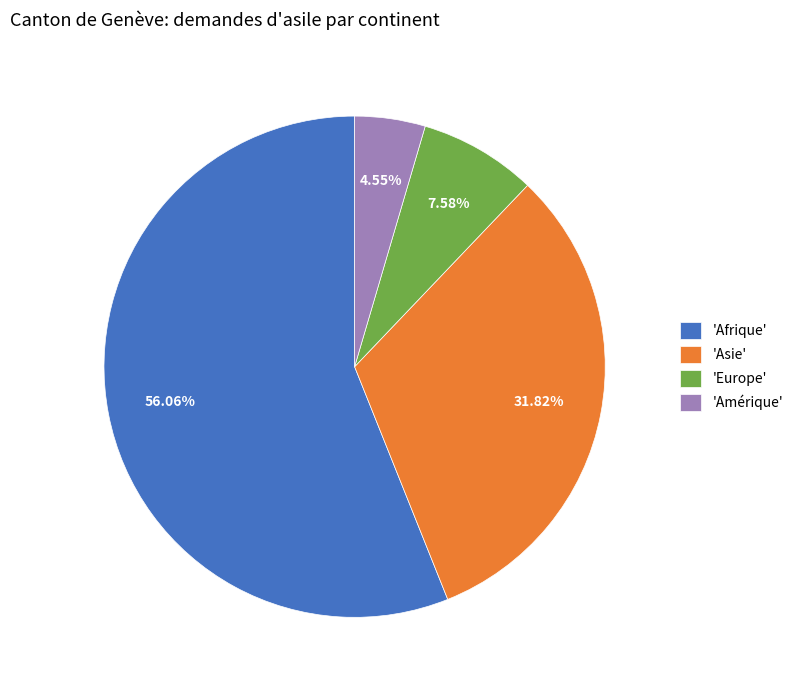

Which category accounts for the majority?

'Afrique'